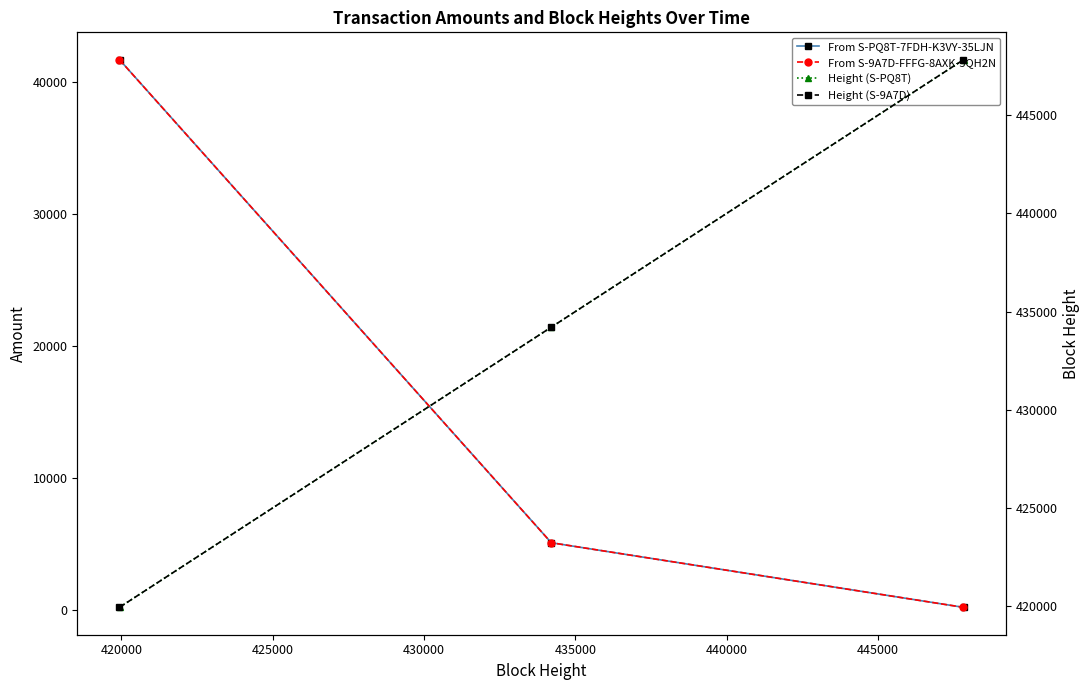

Reading left to right, list all the values displayed in this chart.

From S-PQ8T-7FDH-K3VY-35LJN: 41659.1	5098.0	209.0
From S-9A7D-FFFG-8AXK-5QH2N: 41660.1	5099.0	210.0
Height (S-PQ8T): 419937.0	434208.0	447832.0
Height (S-9A7D): 419935.0	434207.0	447826.0